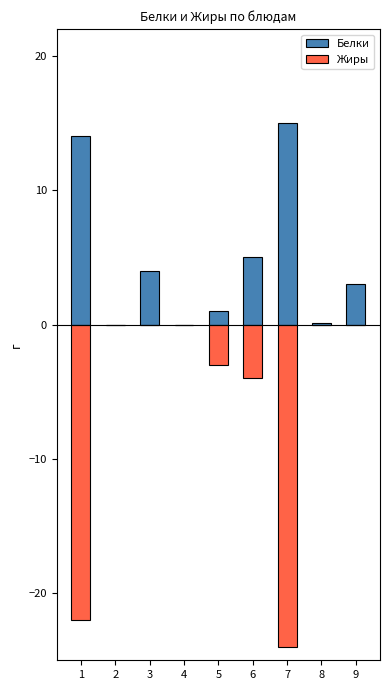

Which series has the widest spread of values?

Жиры